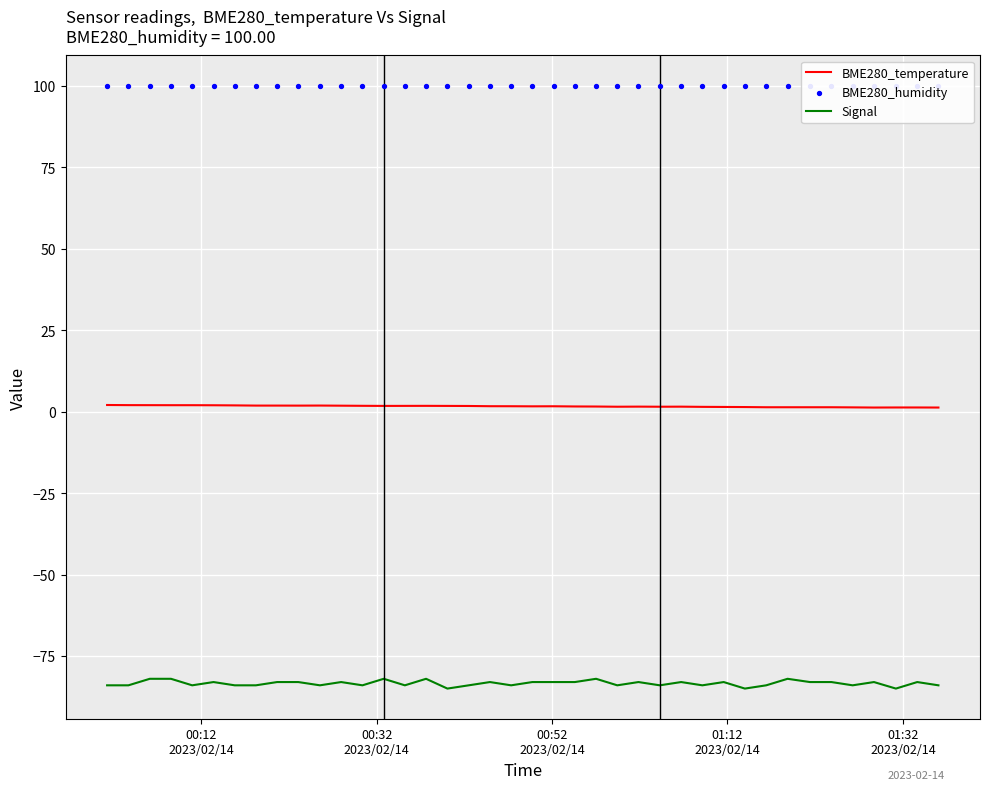

At how many categories does at least one series exceed 43?

40